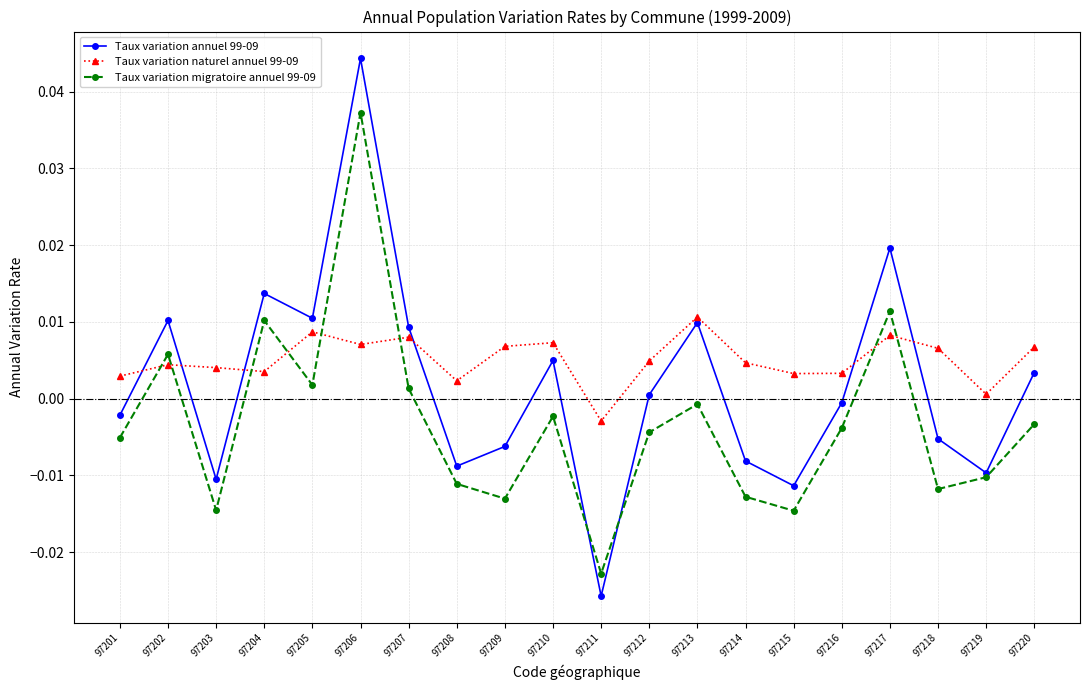

How many data points in Taux variation annuel 99-09 are less than 0?

10